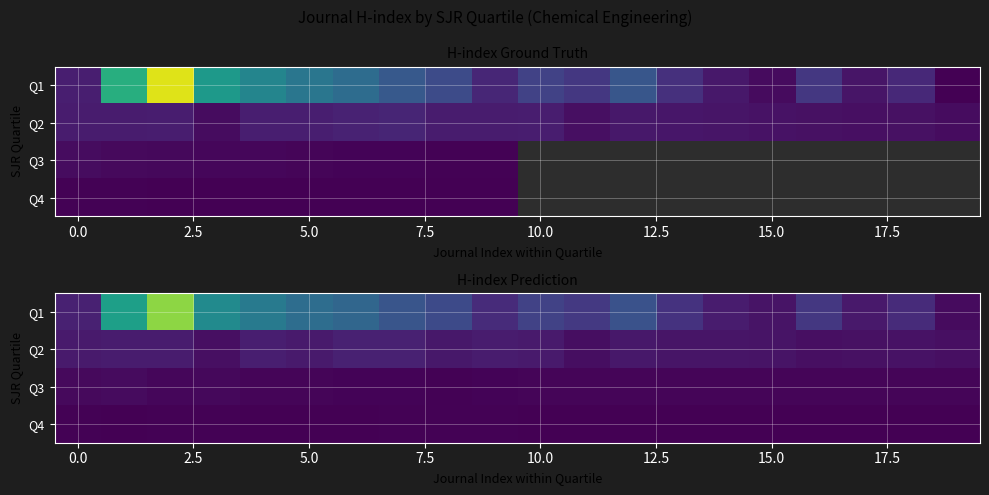

What is the difference between the highest and lowest values at 12?

238.2